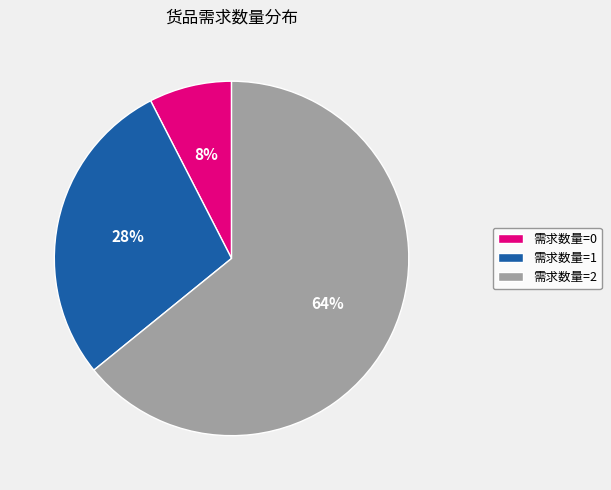

Does 需求数量=2 represent more than half of the total?

Yes